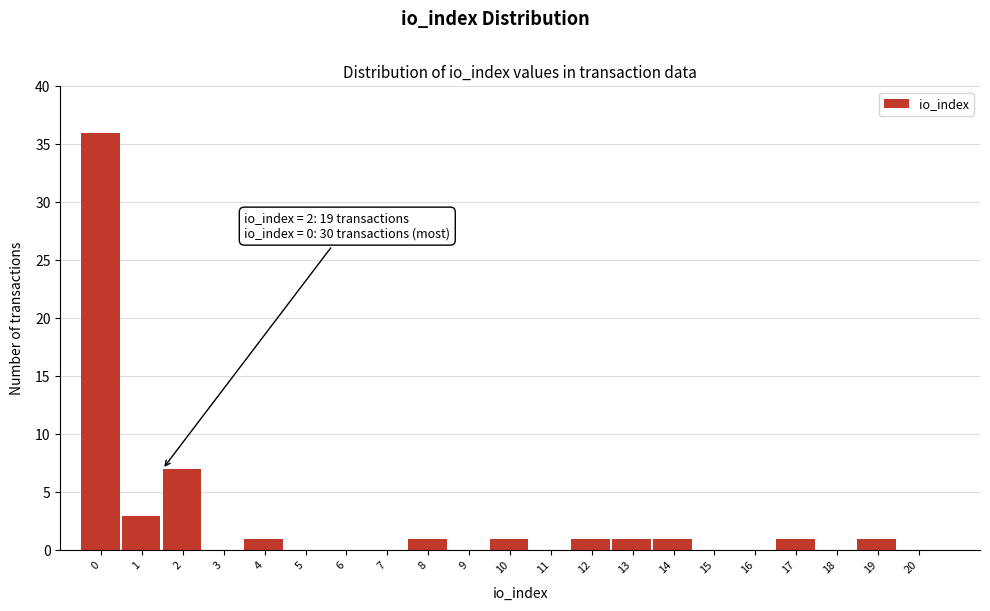

Reading left to right, what are all the values shown in this chart?

0=36	1=3	2=7	3=0	4=1	5=0	6=0	7=0	8=1	9=0	10=1	11=0	12=1	13=1	14=1	15=0	16=0	17=1	18=0	19=1	20=0